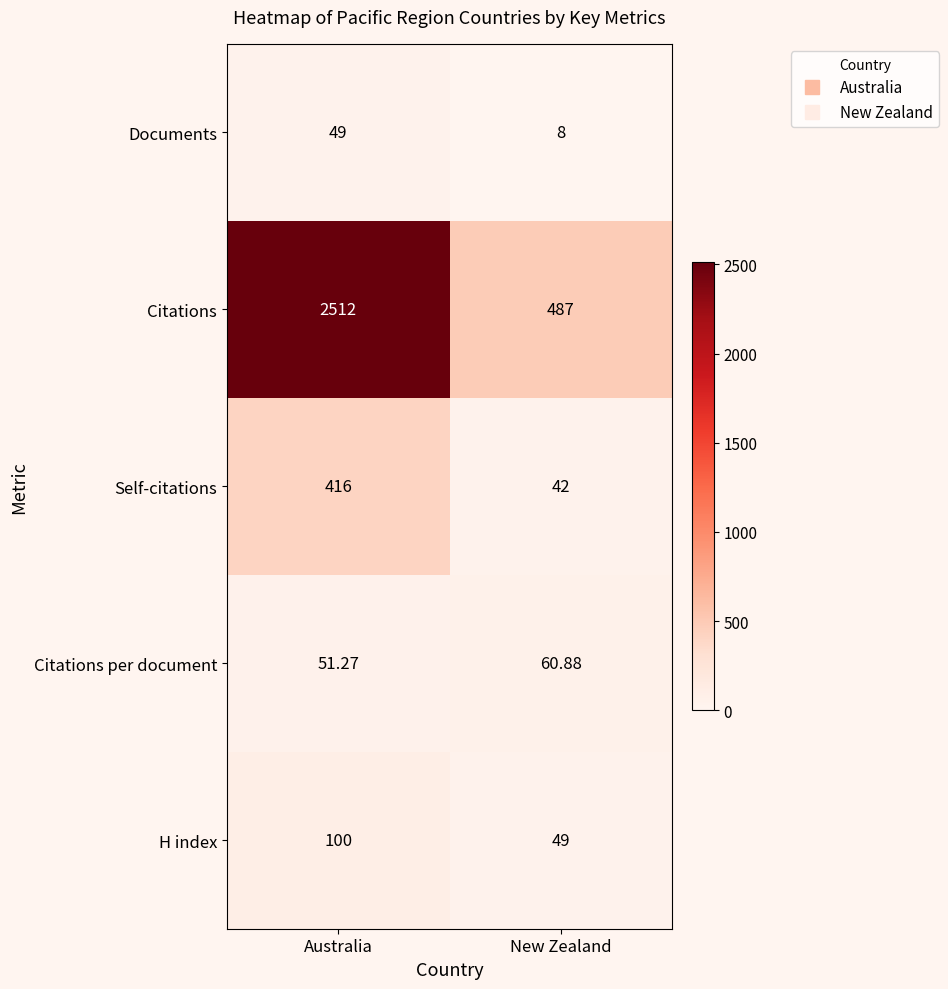

At how many categories does at least one series exceed 2062?

1